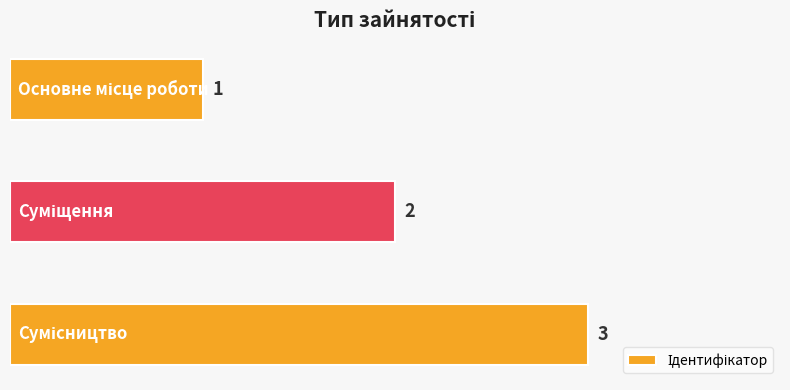

What is the value of the 2nd bar from the top?

2